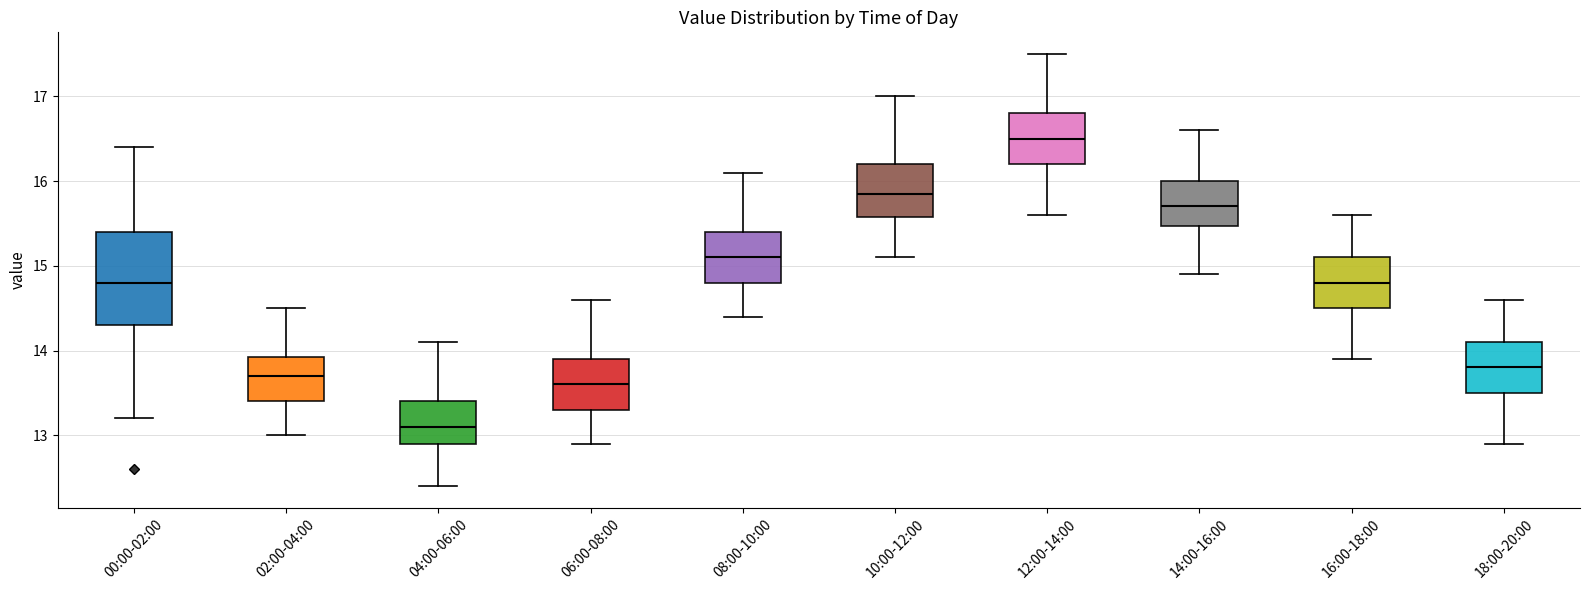

Which box has the highest median line?

12:00-14:00